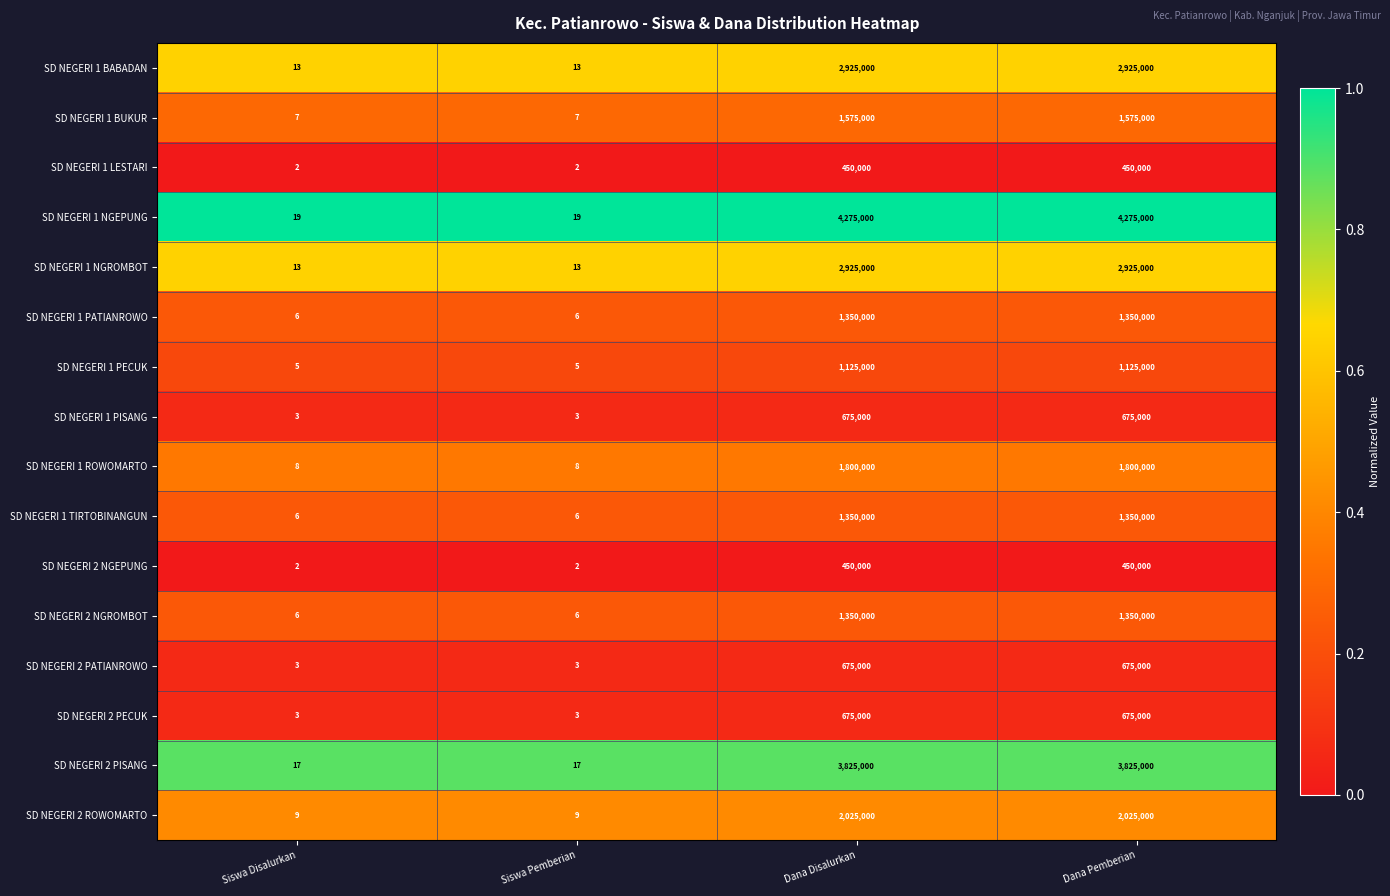

How many SD NEGERI 1 BUKUR values are between 7 and 1575000?

4